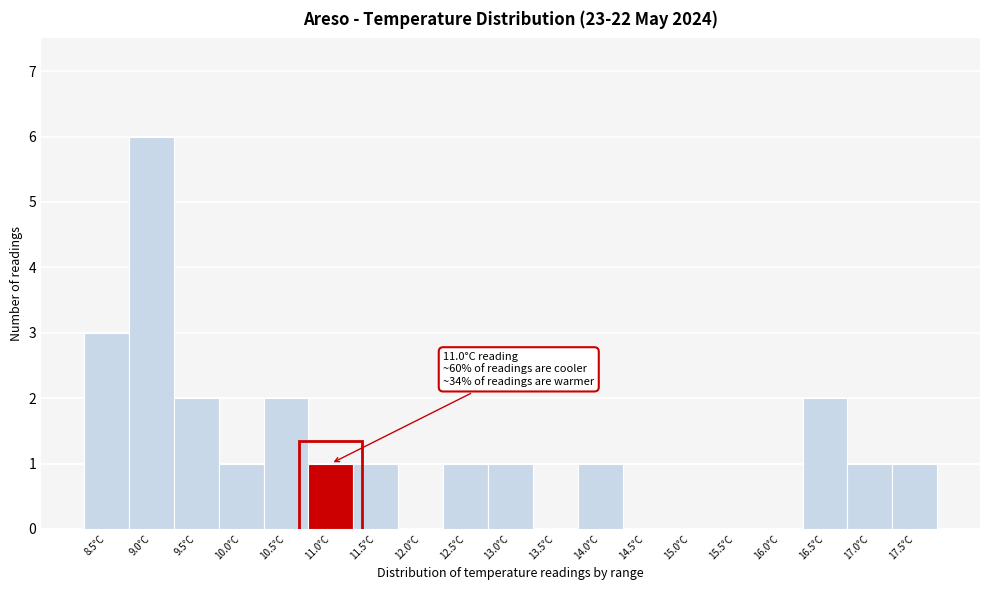

Reading left to right, transcribe all the data shown in this chart.

8.5°C=3	9.0°C=6	9.5°C=2	10.0°C=1	10.5°C=2	11.0°C=1	11.5°C=1	12.0°C=0	12.5°C=1	13.0°C=1	13.5°C=0	14.0°C=1	14.5°C=0	15.0°C=0	15.5°C=0	16.0°C=0	16.5°C=2	17.0°C=1	17.5°C=1